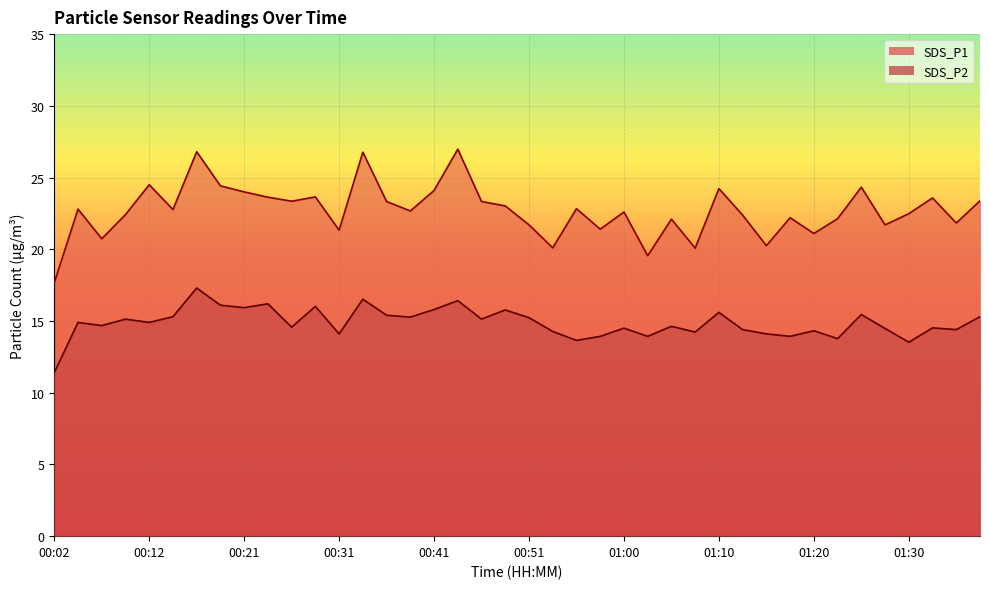

What is the sum of all SDS_P2 values?

595.0